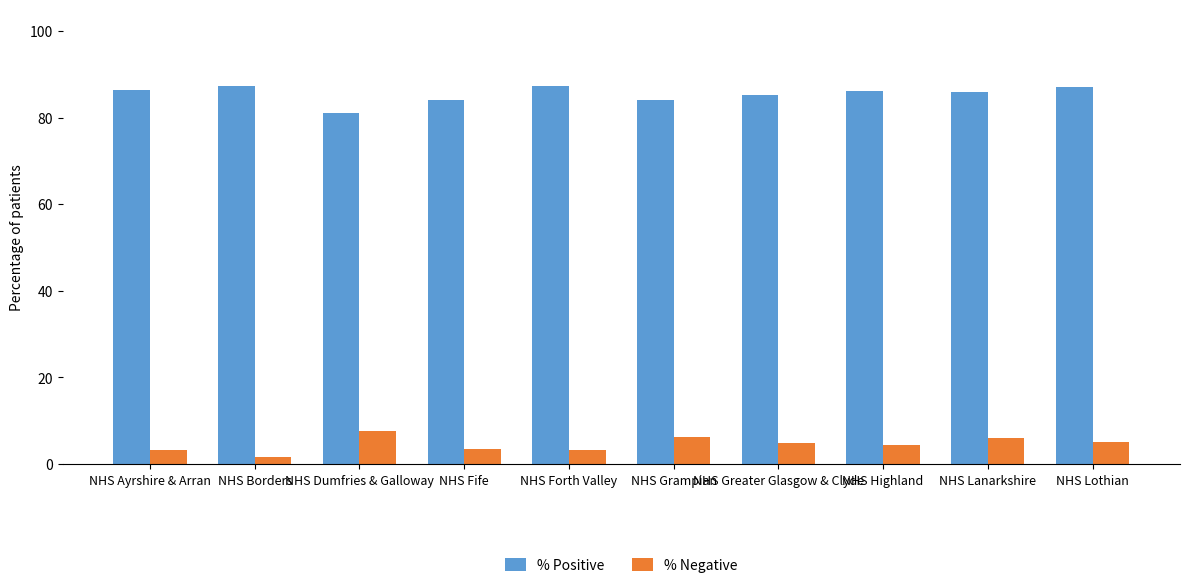

List the series in order of their overall mean, highest first.

% Positive, % Negative